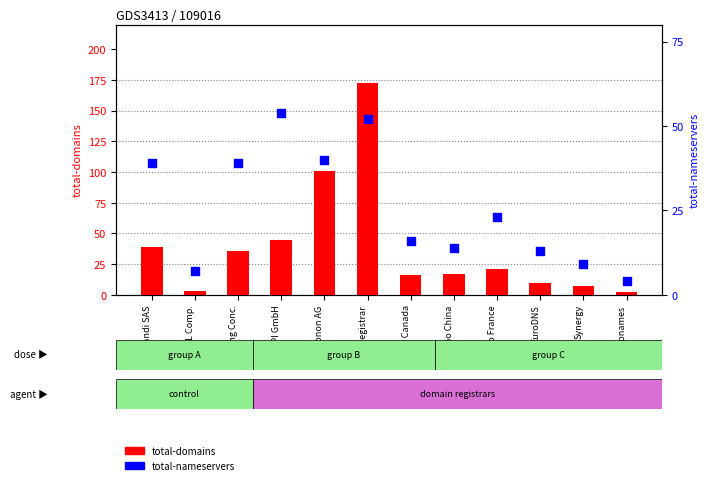

What are all the series names shown in the legend?

total-domains, total-nameservers